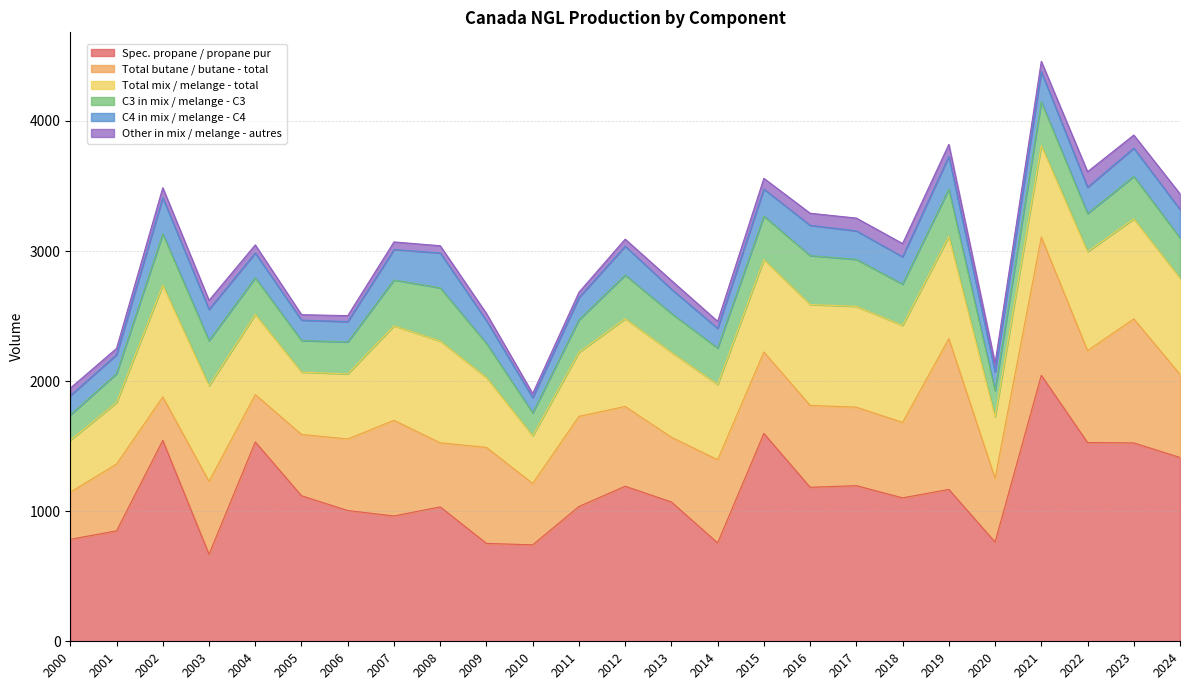

The Total mix / melange - total series shows 896.3 at 2012. True or false?

False